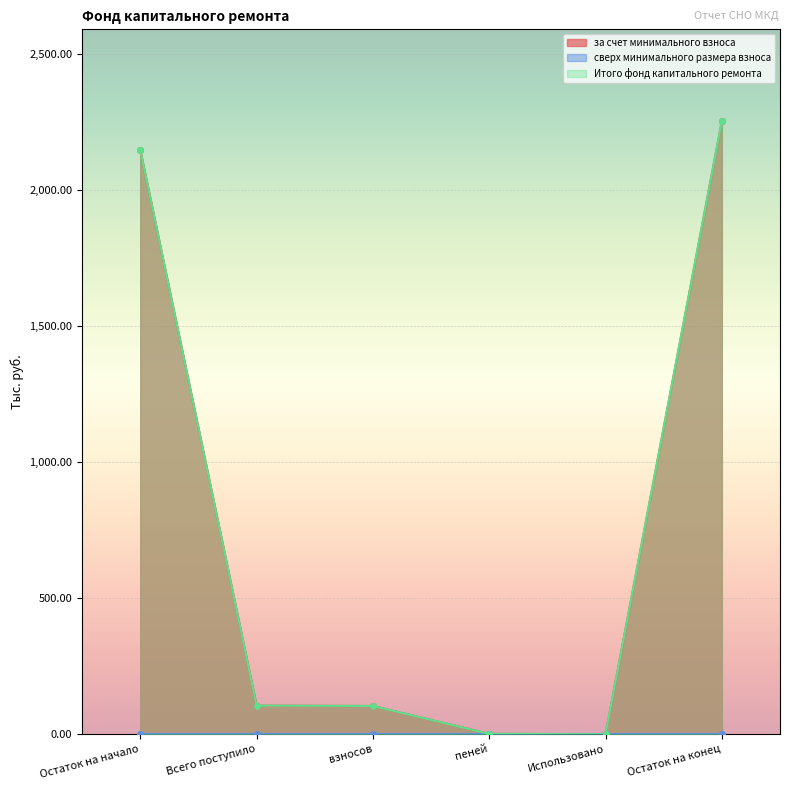

Which series changed the most between Остаток на начало and пеней?

за счет минимального взноса